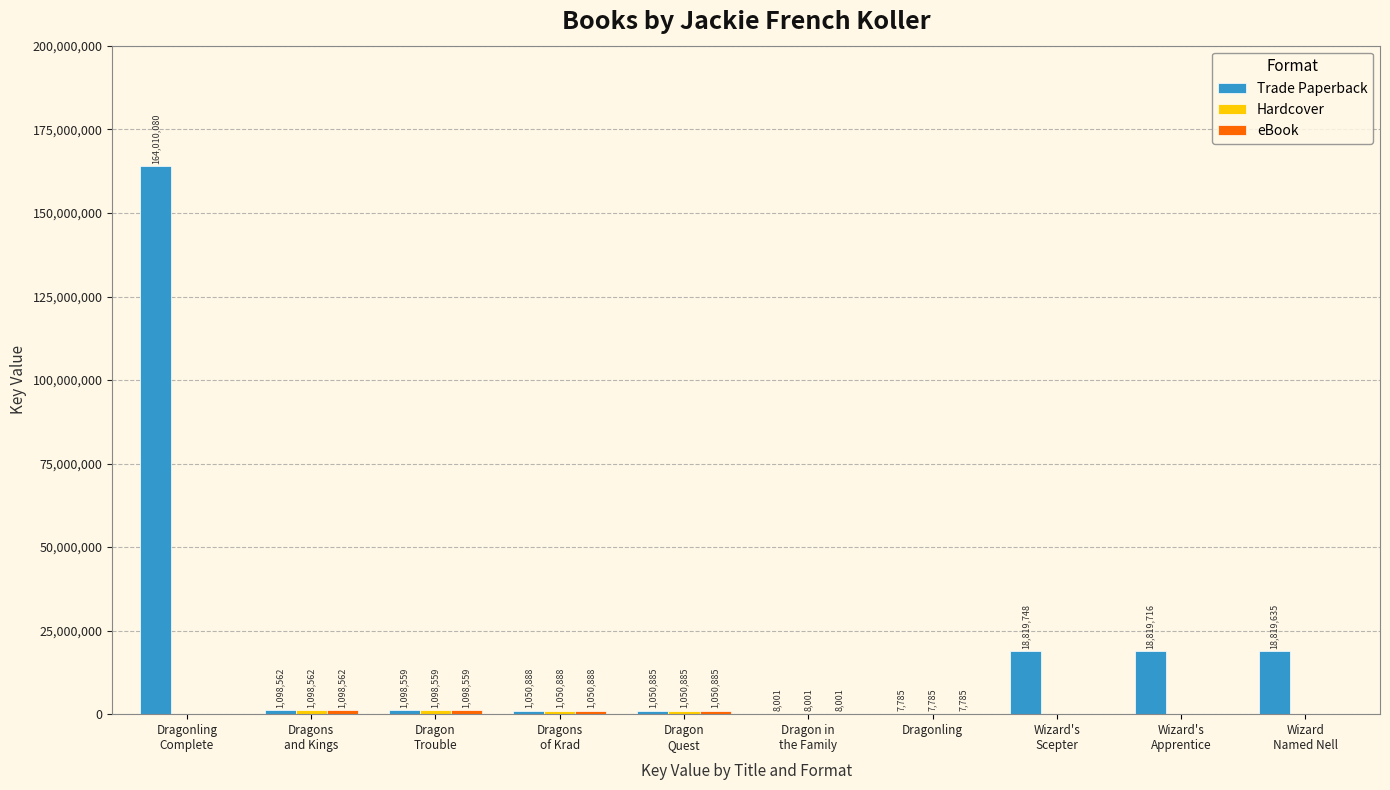

How many groups of bars are there?

10